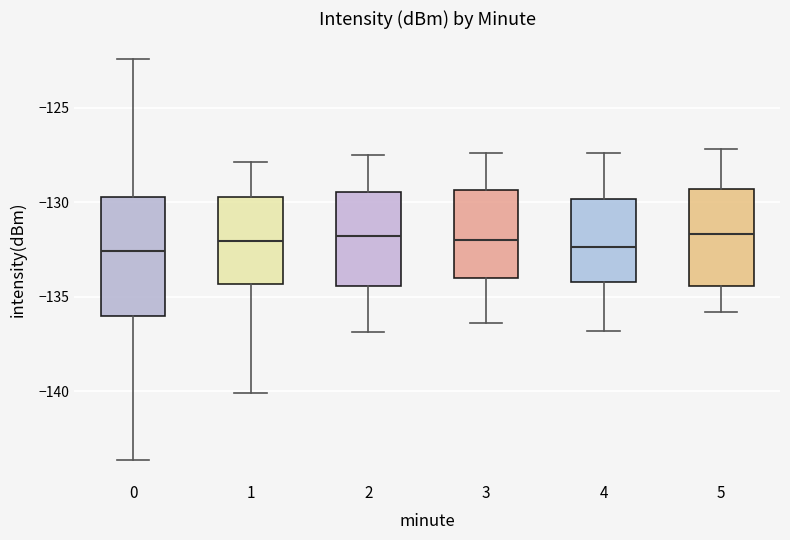

Reading left to right, transcribe this box plot: for each box, give where its median line is, the range the box spans, and where its two whiskers end, as read against the y-axis. The values are not printed on the chart, so give them approximately, as read against the axis.

0: median -132.5, box -136.0 to -129.5, whiskers -143.5 to -122.5
1: median -132.0, box -134.5 to -129.5, whiskers -140.0 to -128.0
2: median -132.0, box -134.5 to -129.5, whiskers -137.0 to -127.5
3: median -132.0, box -134.0 to -129.5, whiskers -136.5 to -127.5
4: median -132.5, box -134.0 to -130.0, whiskers -137.0 to -127.5
5: median -131.5, box -134.5 to -129.5, whiskers -136.0 to -127.0